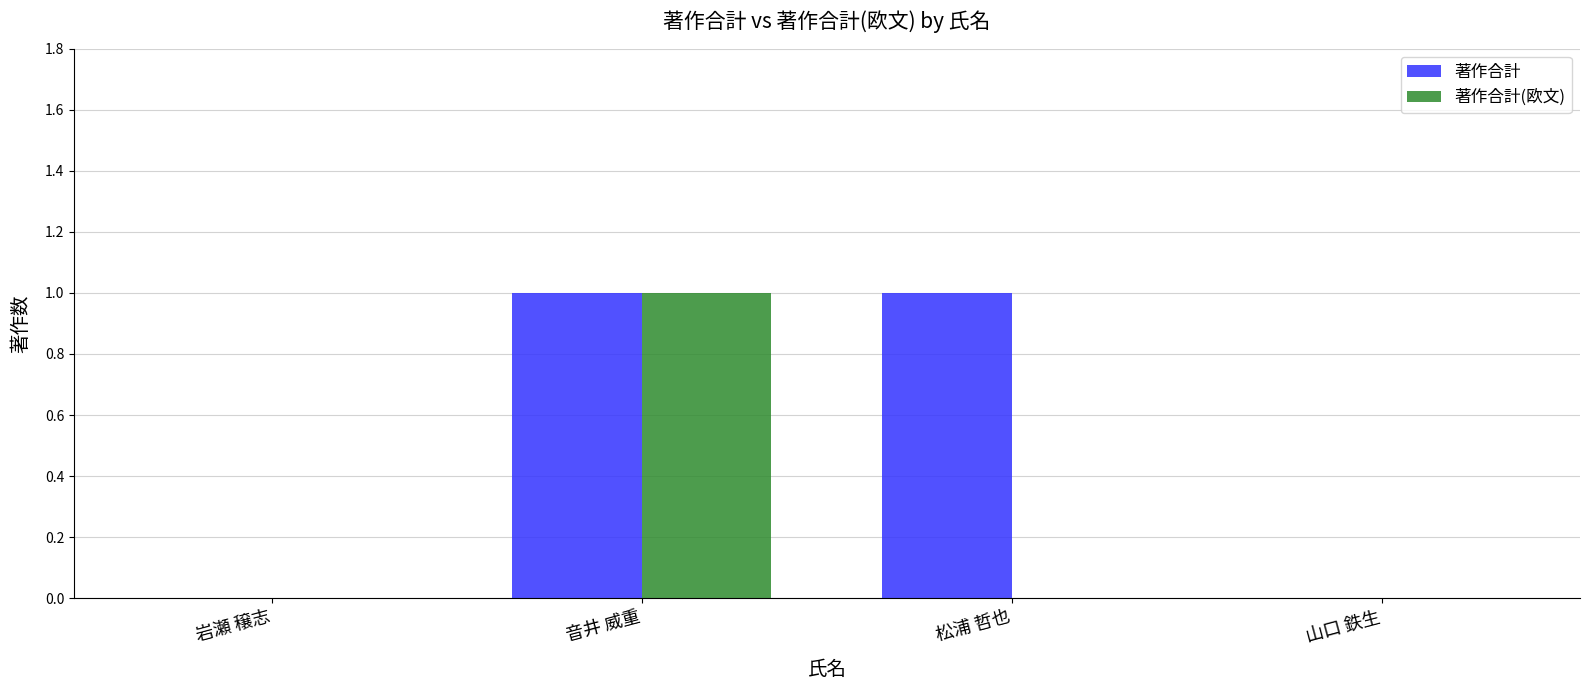

The value of 著作合計 at 音井 威重 is 1. True or false?

True